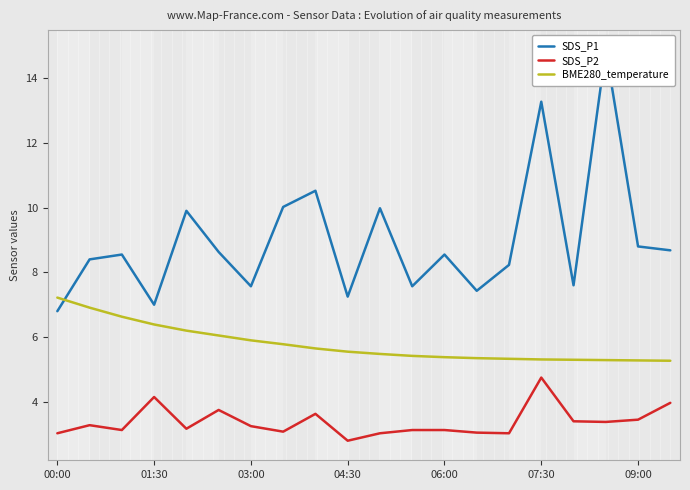

Is it true that SDS_P2 equals 2.8 at 04:30?

True